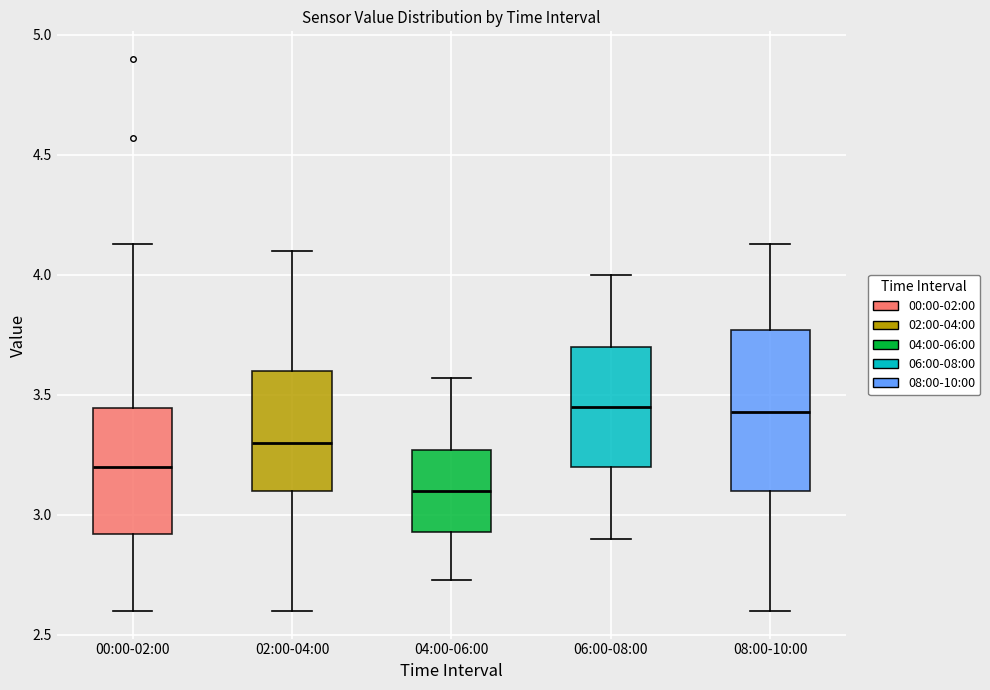

Reading left to right, transcribe this box plot: for each box, give where its median line is, the range the box spans, and where its two whiskers end, as read against the y-axis. The values are not printed on the chart, so give them approximately, as read against the axis.

00:00-02:00: median 3.20, box 2.90 to 3.45, whiskers 2.60 to 4.15
02:00-04:00: median 3.30, box 3.10 to 3.60, whiskers 2.60 to 4.10
04:00-06:00: median 3.10, box 2.95 to 3.25, whiskers 2.75 to 3.55
06:00-08:00: median 3.45, box 3.20 to 3.70, whiskers 2.90 to 4.00
08:00-10:00: median 3.45, box 3.10 to 3.75, whiskers 2.60 to 4.15